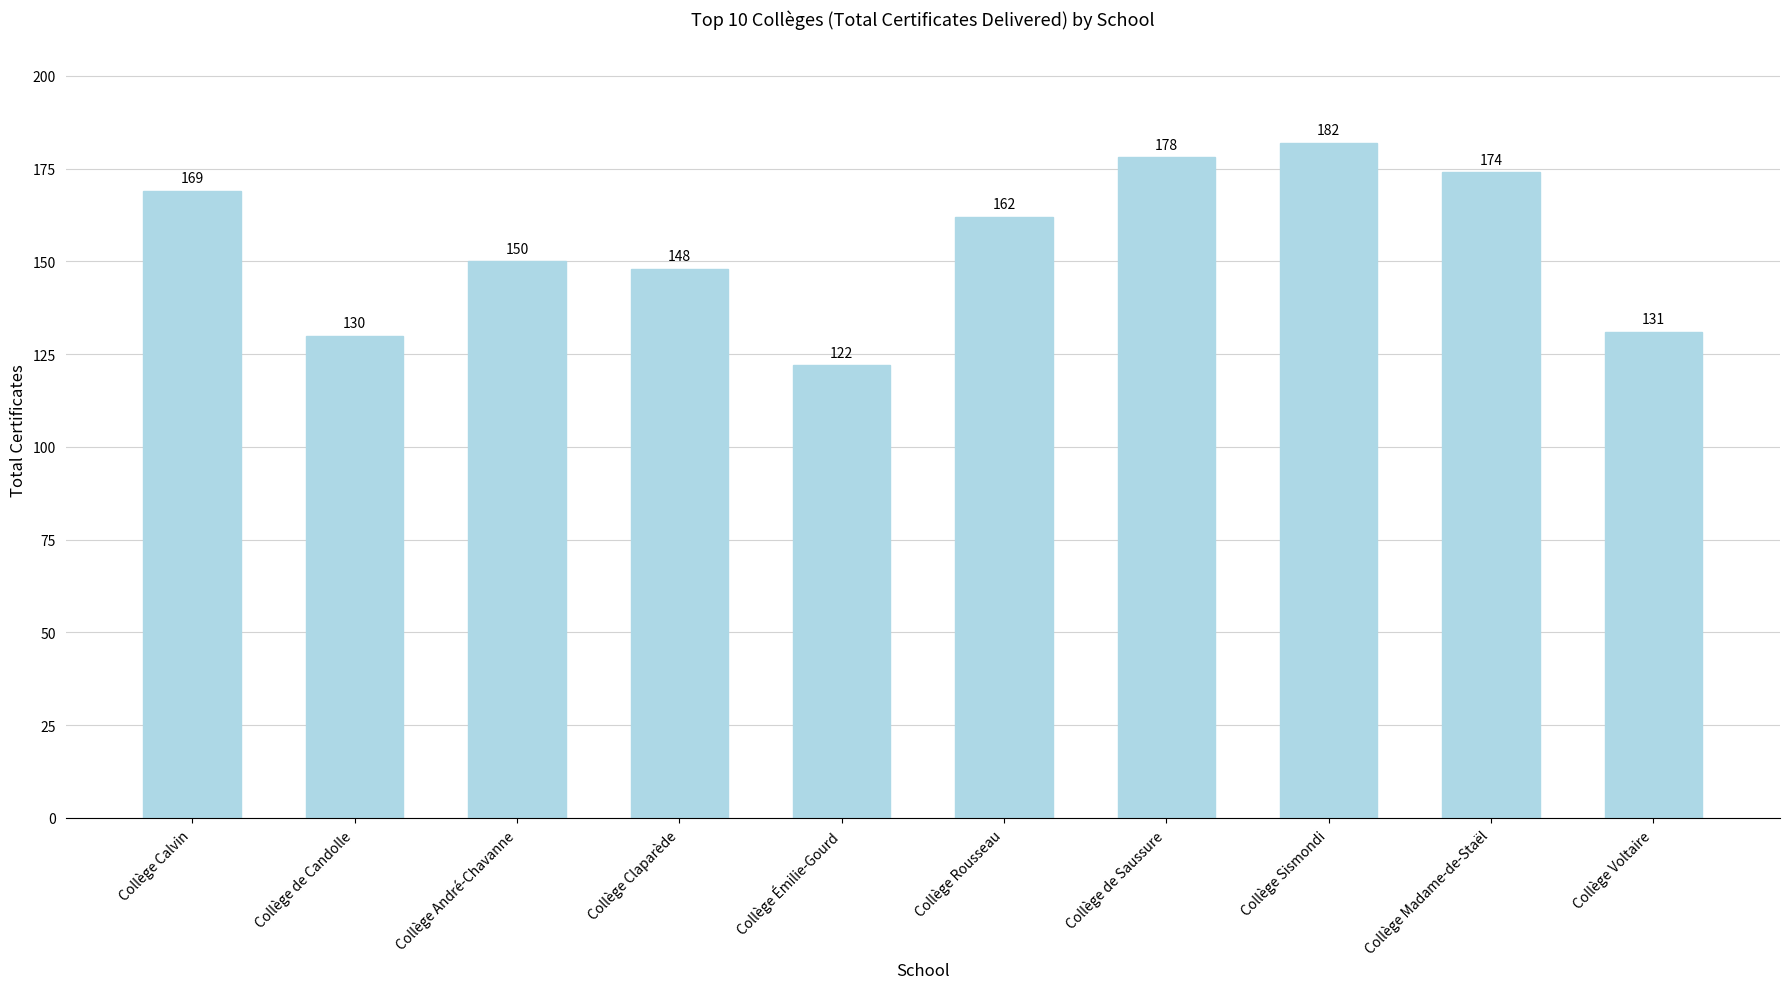

What is the label of the 9th bar from the right?

Collège de Candolle